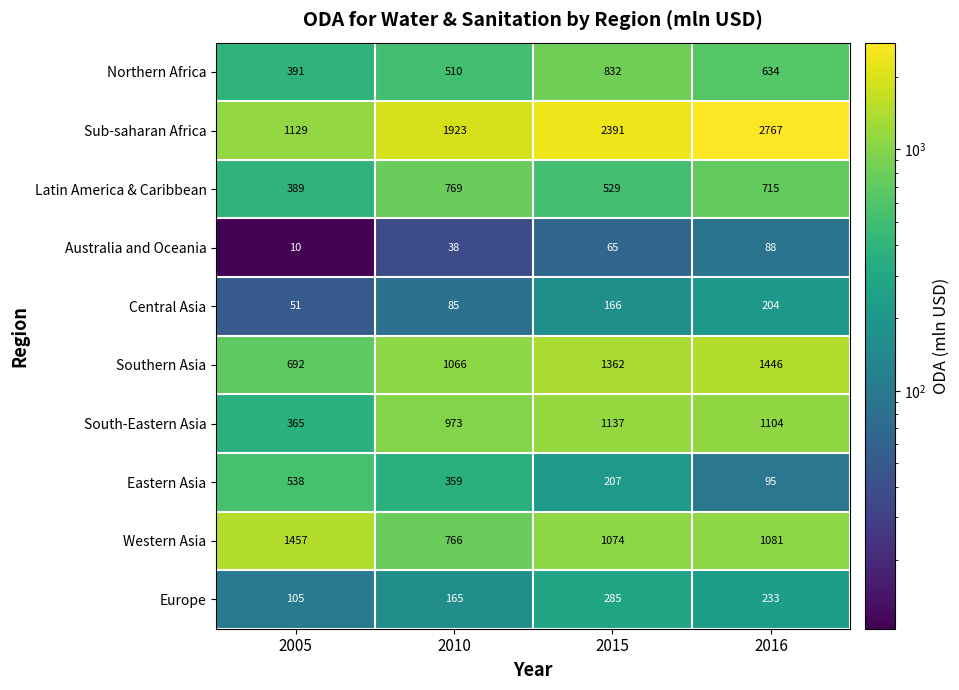

Which series has the widest spread of values?

Sub-saharan Africa